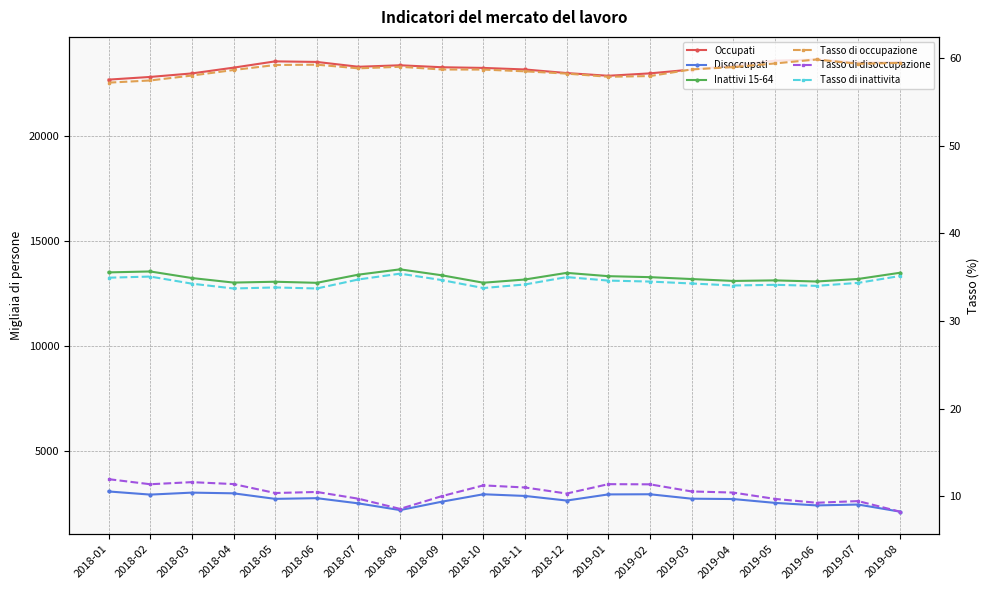

What is the maximum value shown in the chart?

23640.7